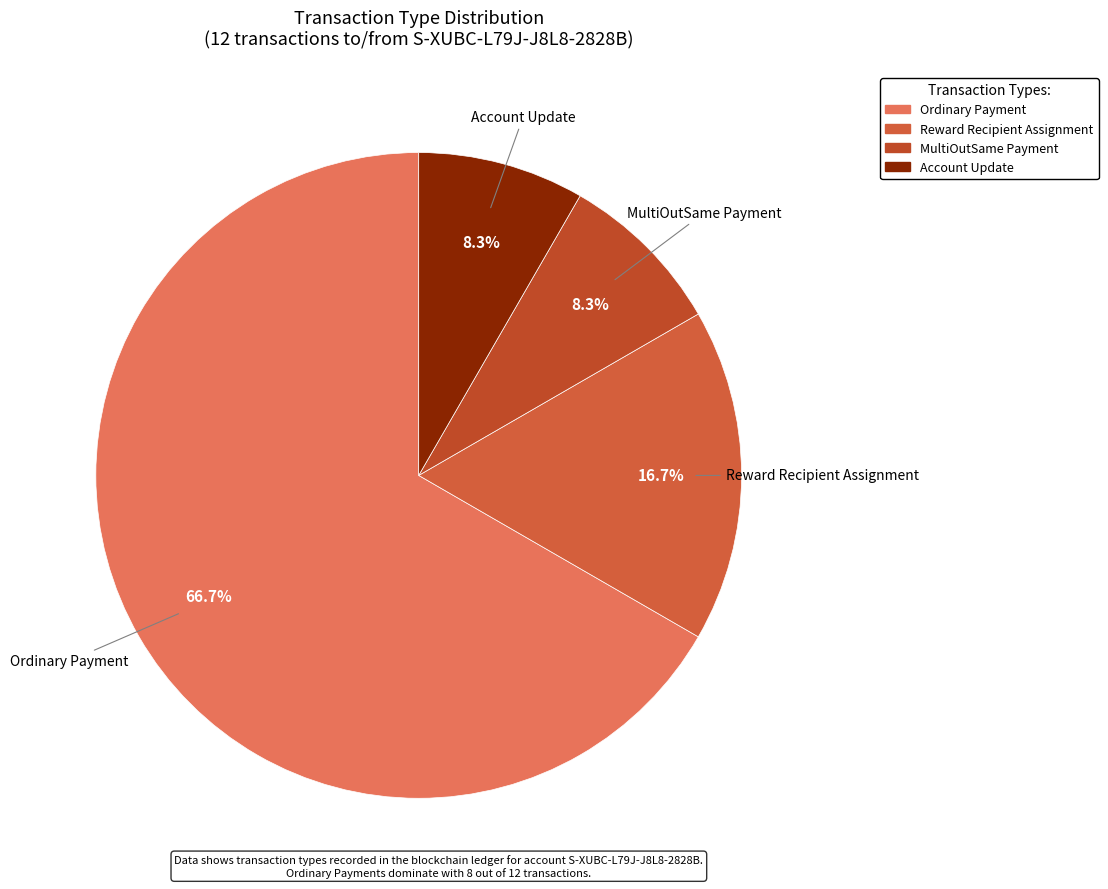

Is there a majority slice in this chart?

Yes